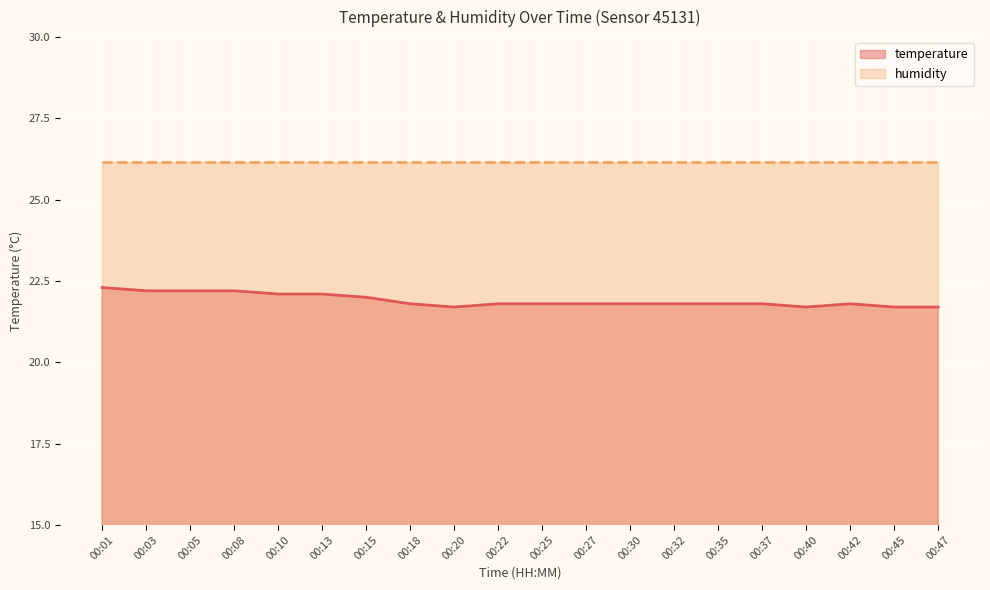

How many points are higher than both their immediate neighbors (excluding endpoints)?

1